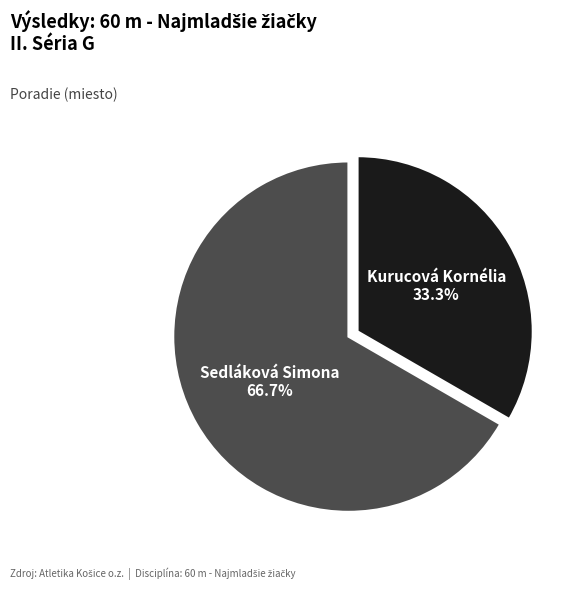

Is the sum of Kurucová Kornélia and Sedláková Simona greater than half?

Yes